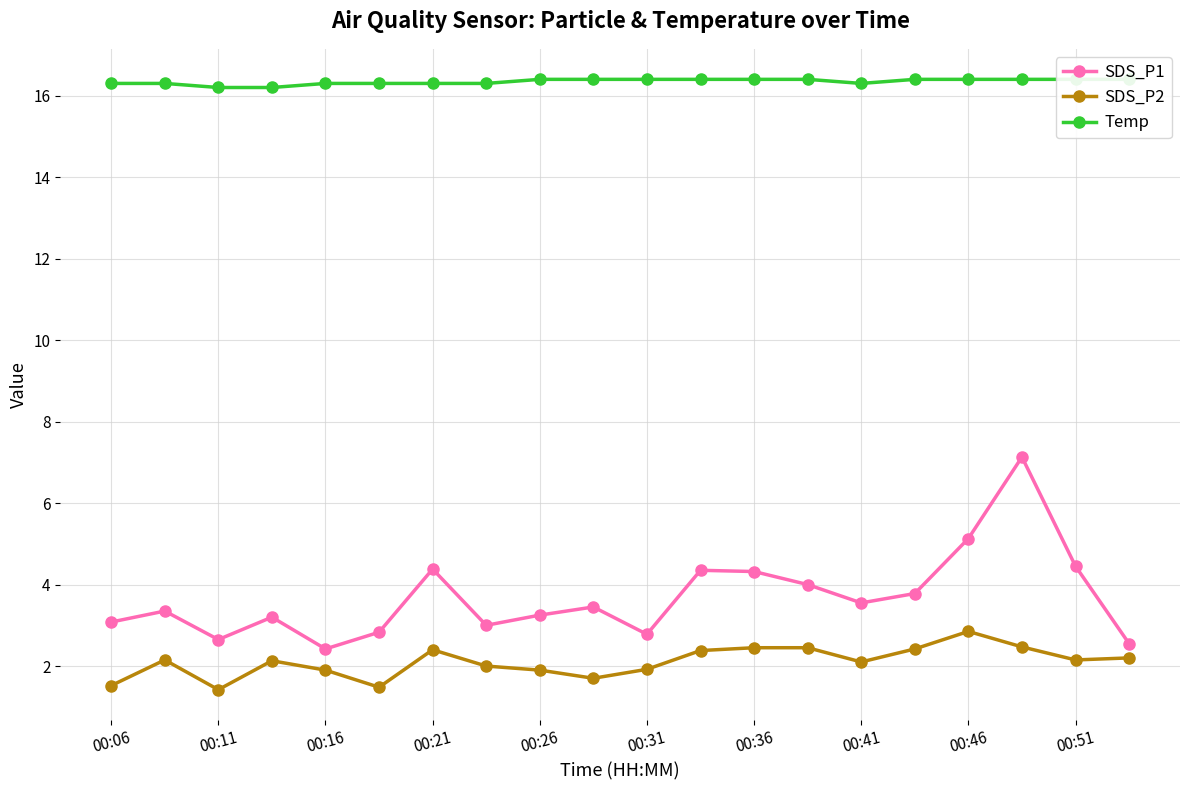

Reading left to right, extract all data points from this chart.

SDS_P1: 3.1	3.4	2.6	3.2	2.4	2.8	4.4	3.0	3.2	3.5	2.8	4.3	4.3	4.0	3.5	3.8	5.1	7.1	4.5	2.5
SDS_P2: 1.5	2.1	1.4	2.1	1.9	1.5	2.4	2.0	1.9	1.7	1.9	2.4	2.5	2.5	2.1	2.4	2.9	2.5	2.1	2.2
Temp: 16.3	16.3	16.2	16.2	16.3	16.3	16.3	16.3	16.4	16.4	16.4	16.4	16.4	16.4	16.3	16.4	16.4	16.4	16.4	16.4